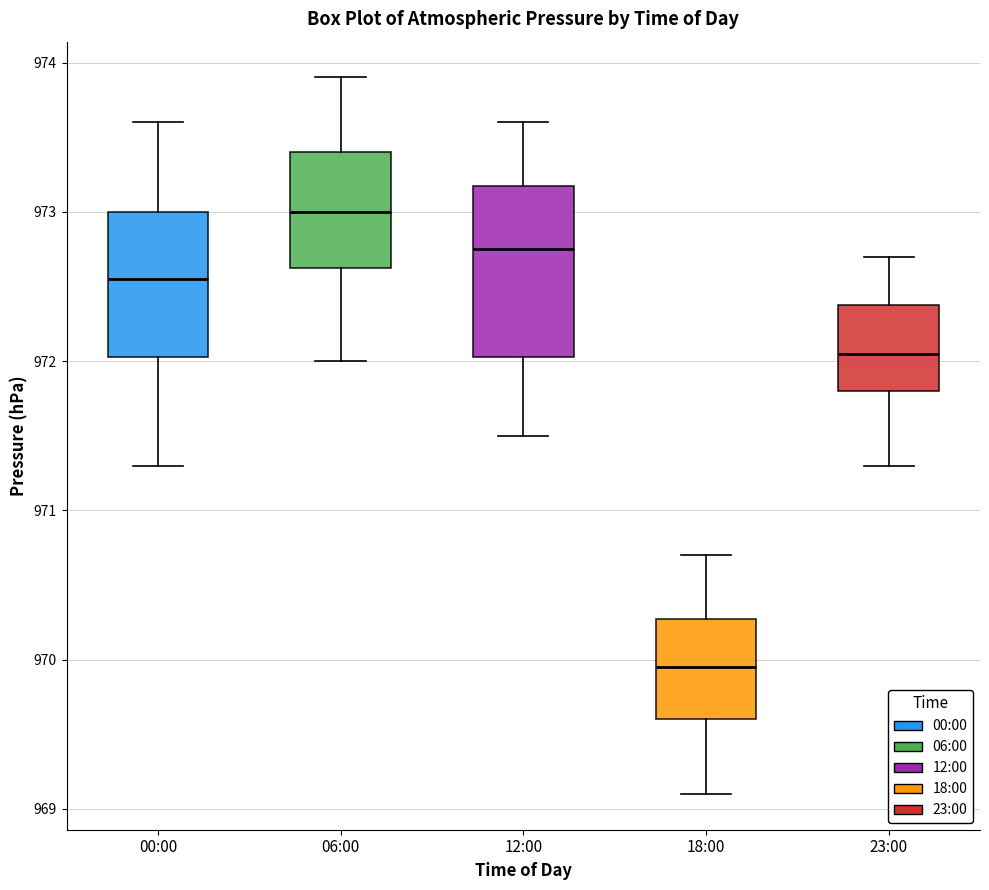

Reading left to right, transcribe this box plot: for each box, give where its median line is, the range the box spans, and where its two whiskers end, as read against the y-axis. The values are not printed on the chart, so give them approximately, as read against the axis.

00:00: median 972.6, box 972.0 to 973.0, whiskers 971.3 to 973.6
06:00: median 973.0, box 972.6 to 973.4, whiskers 972.0 to 973.9
12:00: median 972.8, box 972.0 to 973.2, whiskers 971.5 to 973.6
18:00: median 970.0, box 969.6 to 970.3, whiskers 969.1 to 970.7
23:00: median 972.1, box 971.8 to 972.4, whiskers 971.3 to 972.7